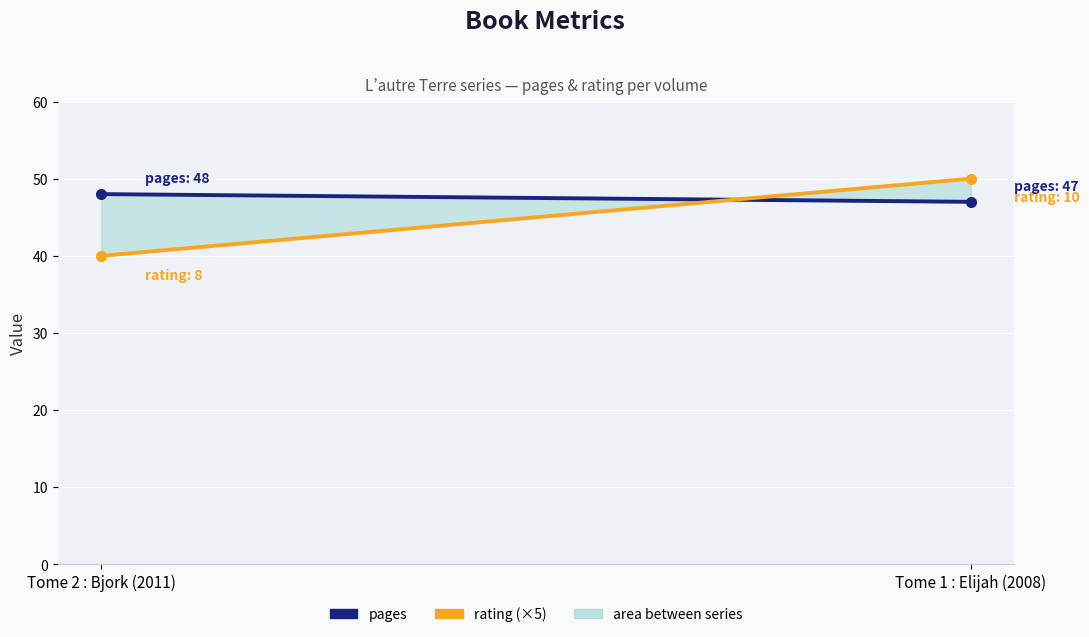

What is the approximate value of rating (×5) at Tome 1 : Elijah (2008)?

50